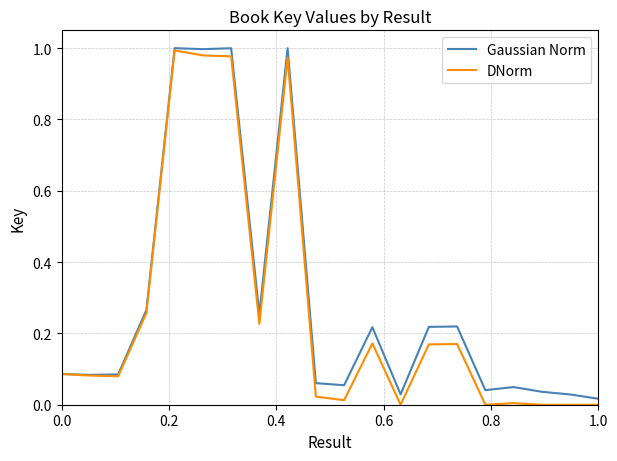

Which series has the largest total across all categories?

Gaussian Norm